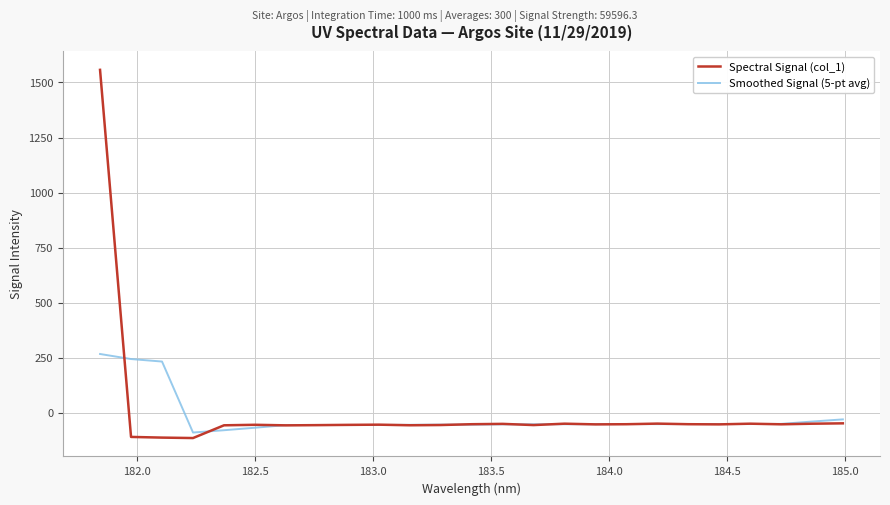

What is the maximum value for Smoothed Signal (5-pt avg)?

267.0